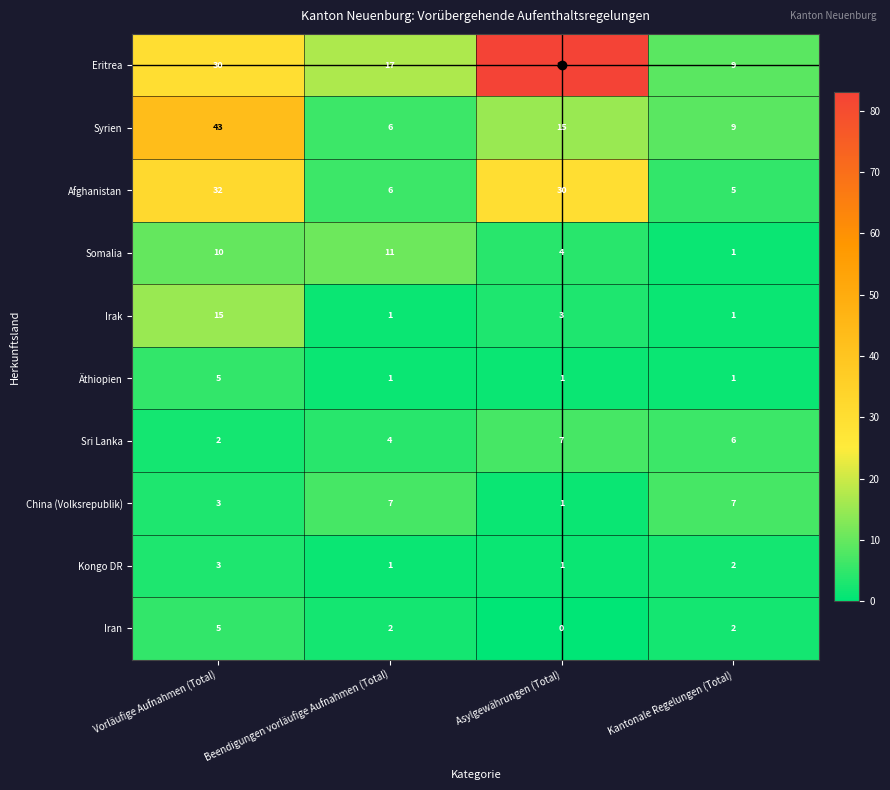

Read the Kongo DR value at Vorläufige Aufnahmen (Total).

3